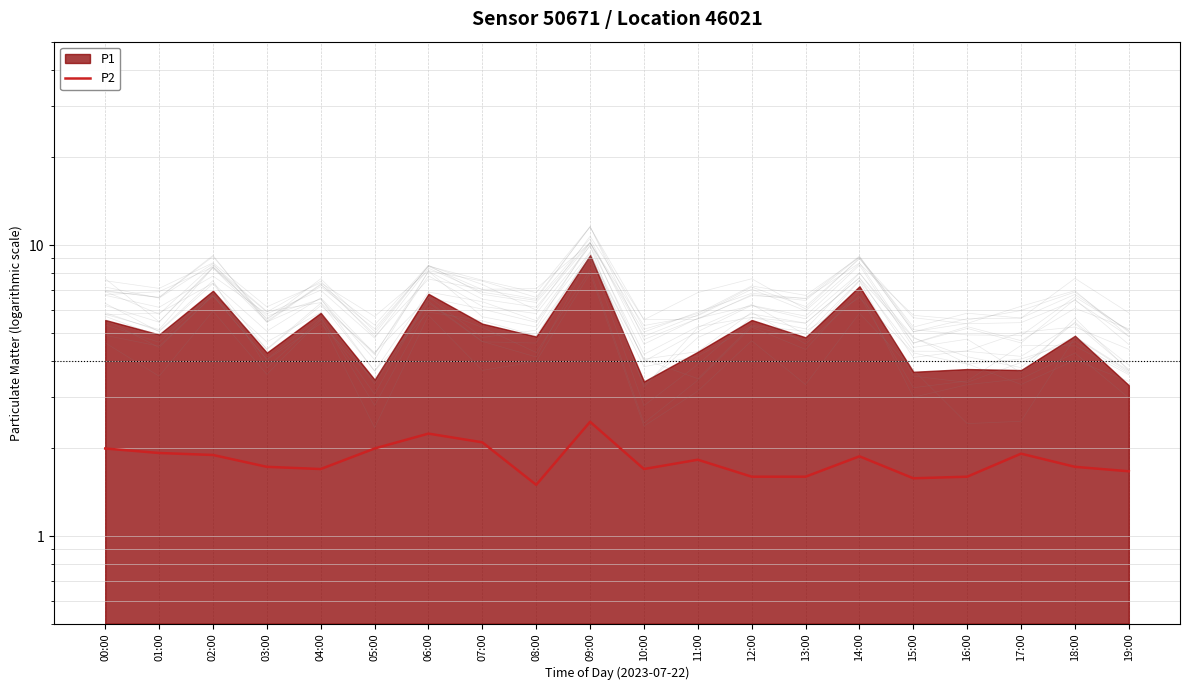

Reading left to right, what are all the values shown in this chart?

2.0	1.9	1.9	1.7	1.7	2.0	2.2	2.1	1.5	2.5	1.7	1.8	1.6	1.6	1.9	1.6	1.6	1.9	1.7	1.7